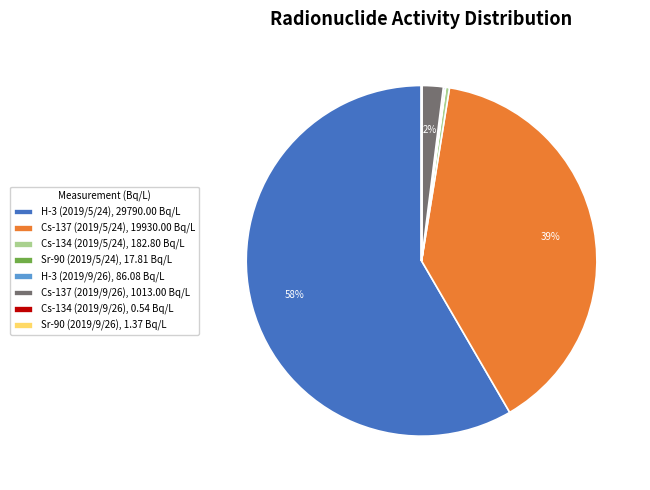

The Cs-137 (2019/5/24), 19930.00 Bq/L slice represents 39% of the pie. True or false?

True